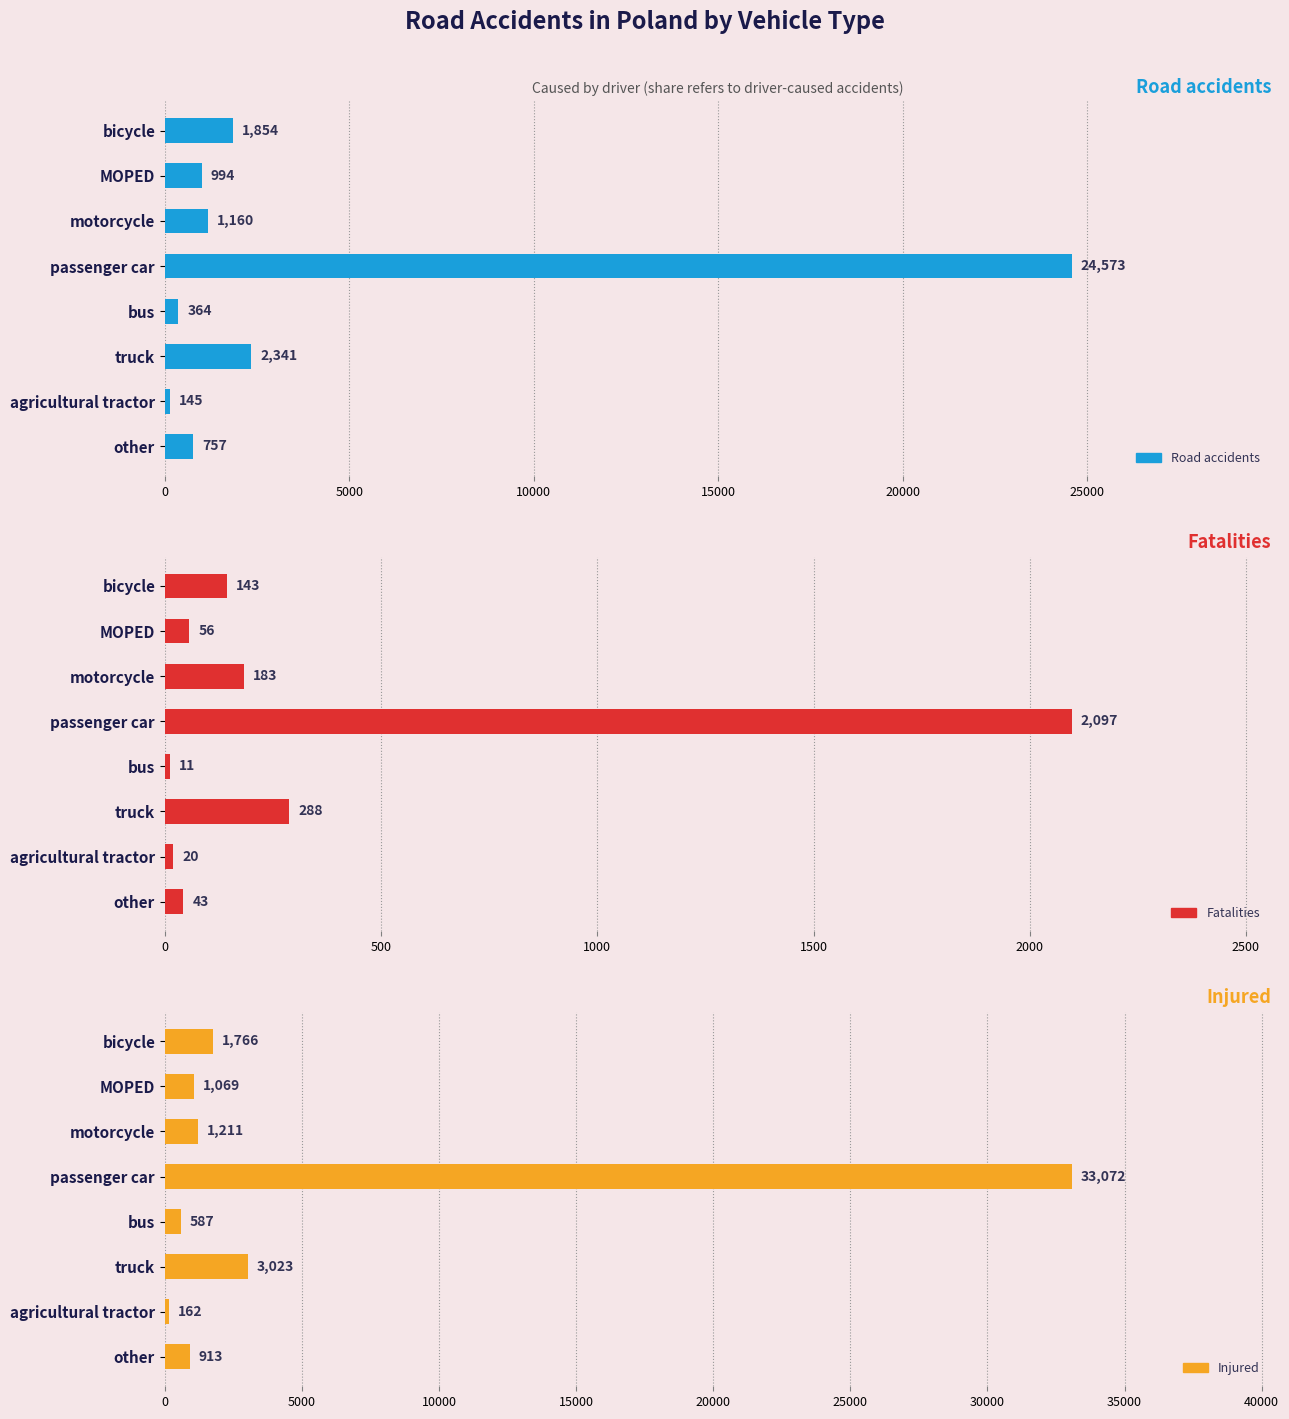

How many values in the Injured series are below 1211?

4